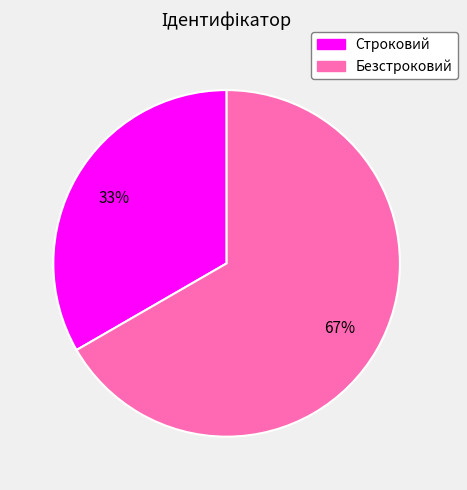

What is the smallest slice in the pie chart?

Строковий